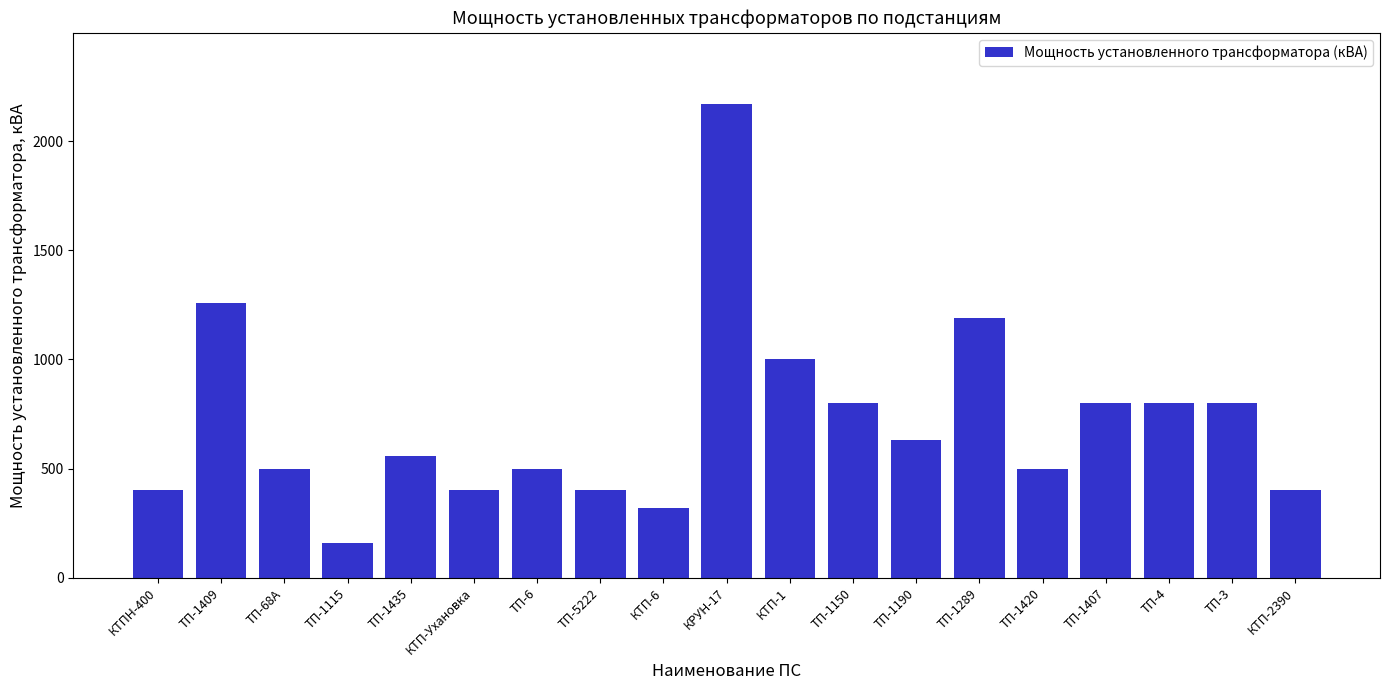

At which category does the chart reach its peak across all series?

КРУН-17